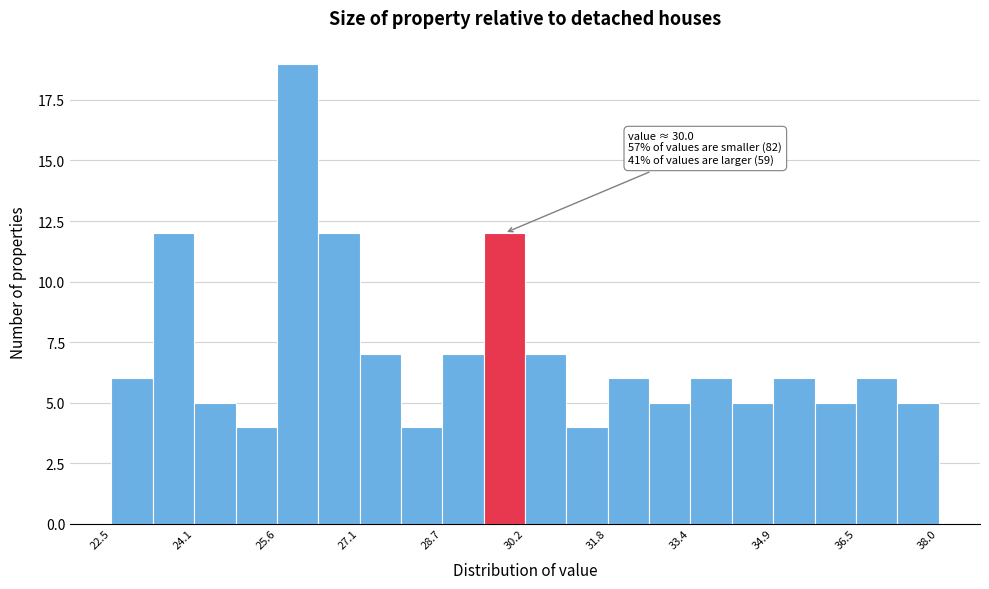

Read against the x-axis, roughly where is the centre of the tallest bar?

26.0